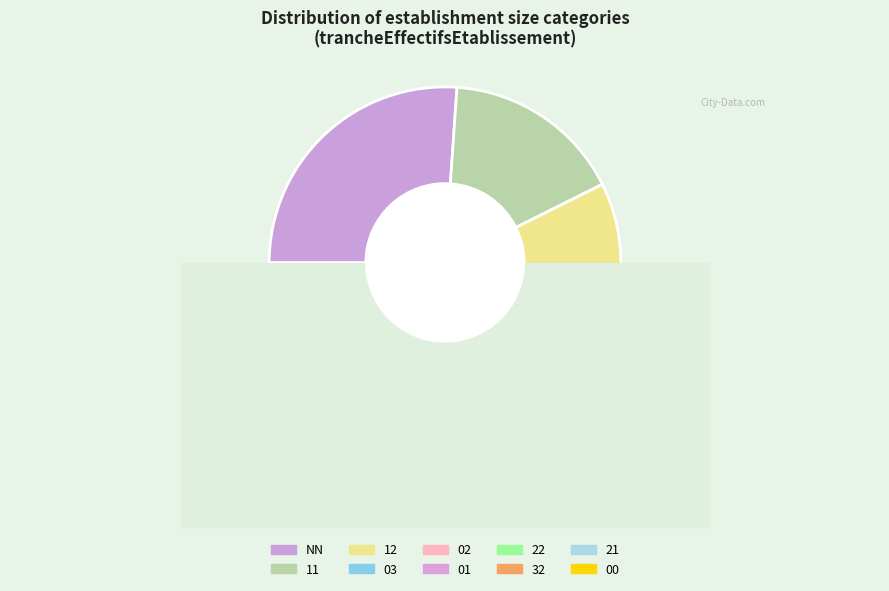

To the nearest percent, what portion does 00 represent?

3%